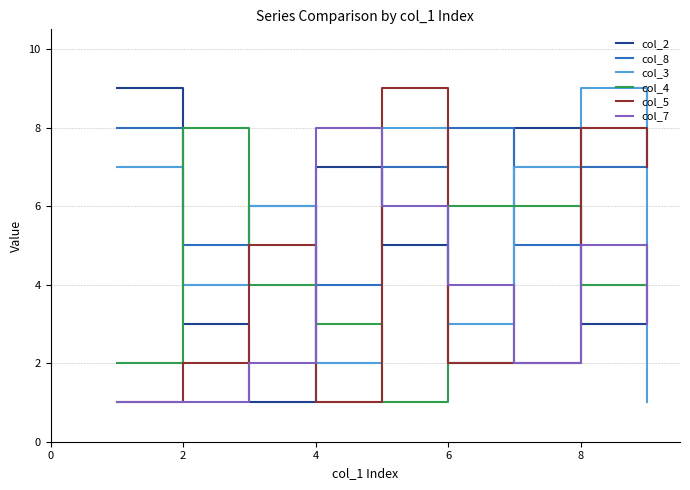

How many times do col_8 and col_4 cross each other?

4